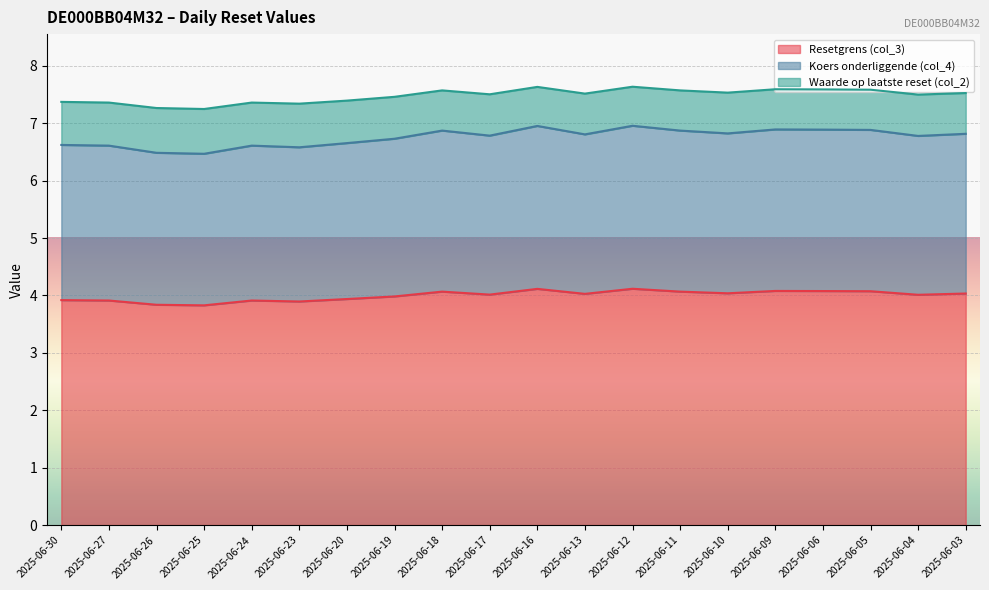

Which series has the largest total across all categories?

Waarde op laatste reset (col_2)